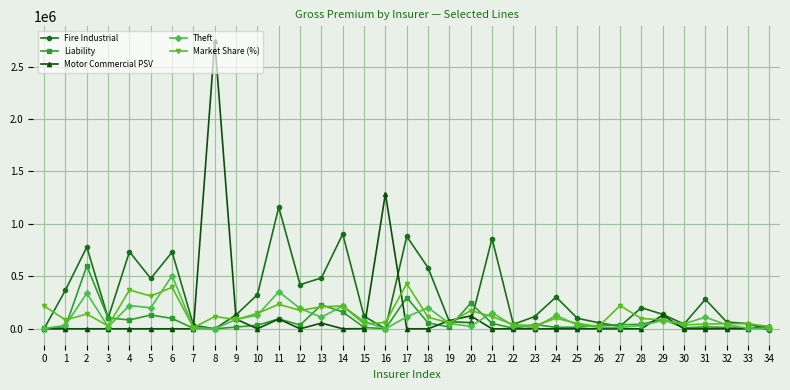

True or false: Motor Commercial PSV has a value of -1247316.4 at 26.

False